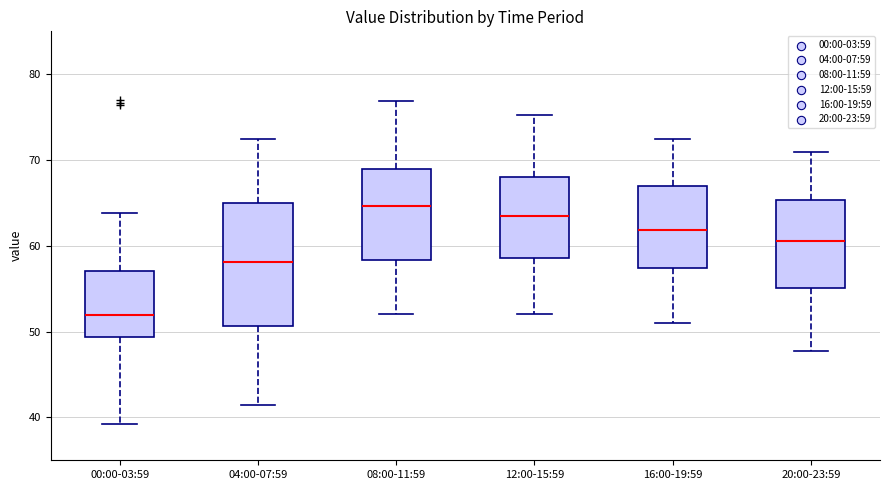

Reading left to right, transcribe this box plot: for each box, give where its median line is, the range the box spans, and where its two whiskers end, as read against the y-axis. The values are not printed on the chart, so give them approximately, as read against the axis.

00:00-03:59: median 52, box 49 to 57, whiskers 39 to 64
04:00-07:59: median 58, box 51 to 65, whiskers 41 to 73
08:00-11:59: median 65, box 58 to 69, whiskers 52 to 77
12:00-15:59: median 63, box 59 to 68, whiskers 52 to 75
16:00-19:59: median 62, box 57 to 67, whiskers 51 to 73
20:00-23:59: median 61, box 55 to 65, whiskers 48 to 71